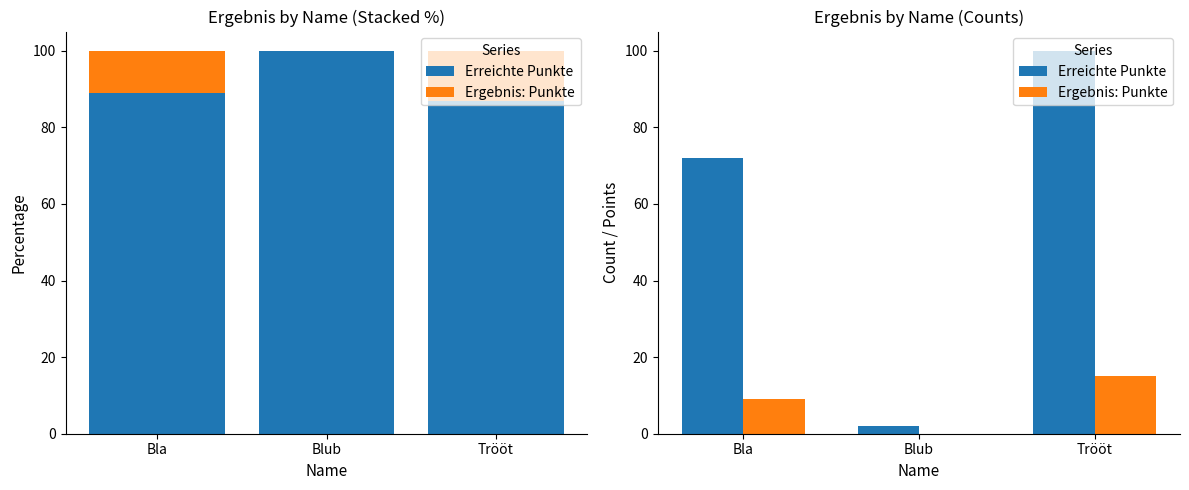

Rank the categories by Erreichte Punkte value from lowest to highest.

Blub, Bla, Trööt